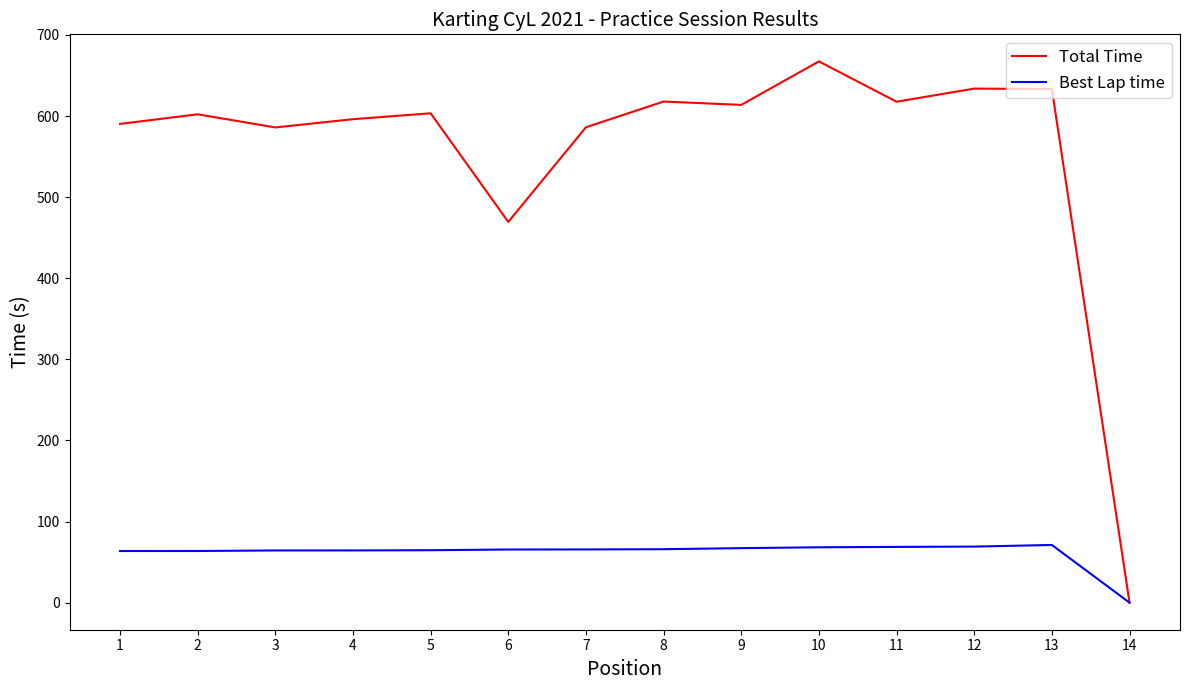

Between 9 and 12, which series saw the biggest shift?

Total Time